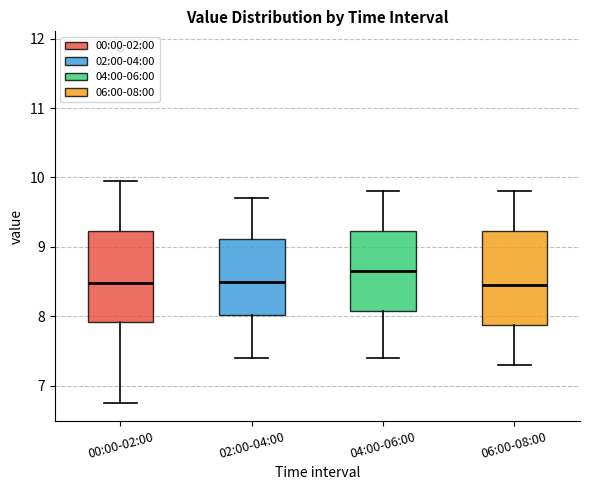

Reading left to right, read every box against the y-axis: the position of its median line, the range the box covers, and the ends of its whiskers. The values are not printed on the chart, so give them approximately, as read against the axis.

00:00-02:00: median 8.5, box 7.9 to 9.2, whiskers 6.8 to 10.0
02:00-04:00: median 8.5, box 8.0 to 9.1, whiskers 7.4 to 9.7
04:00-06:00: median 8.7, box 8.1 to 9.2, whiskers 7.4 to 9.8
06:00-08:00: median 8.5, box 7.9 to 9.2, whiskers 7.3 to 9.8